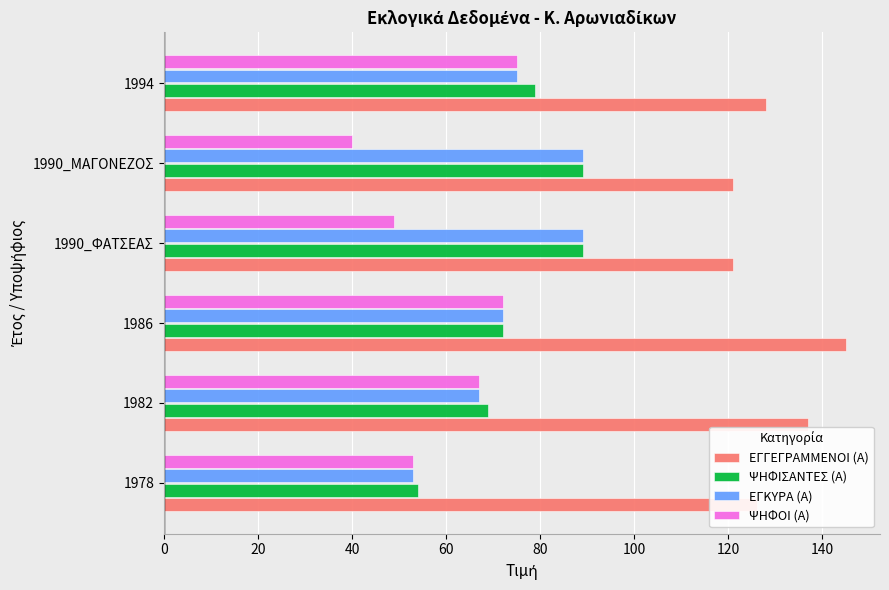

What is the difference between the highest and lowest values at 1986?

73